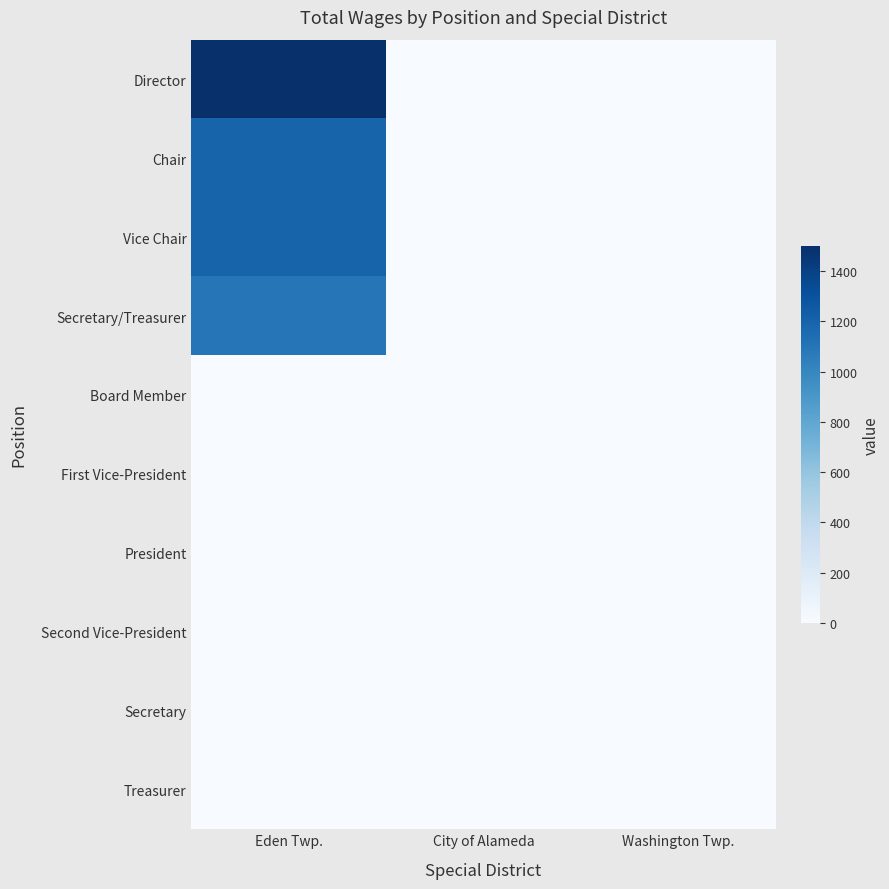

How many data points does each series have?

3